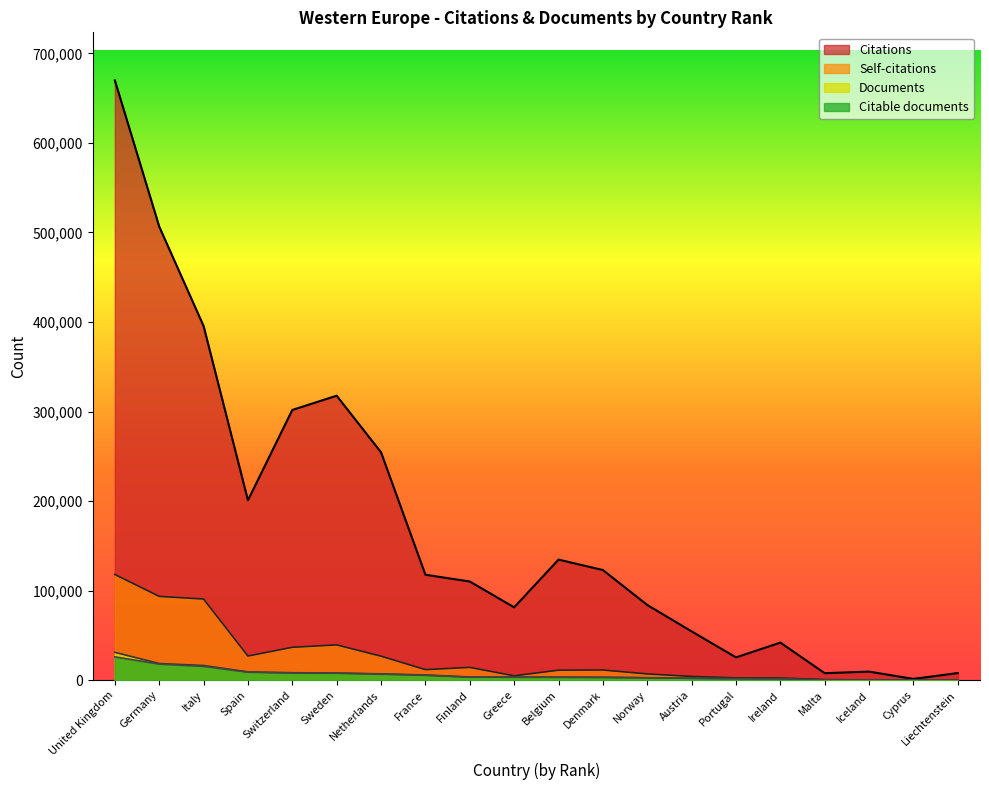

Is it true that Citable documents equals 663 at Denmark?

False